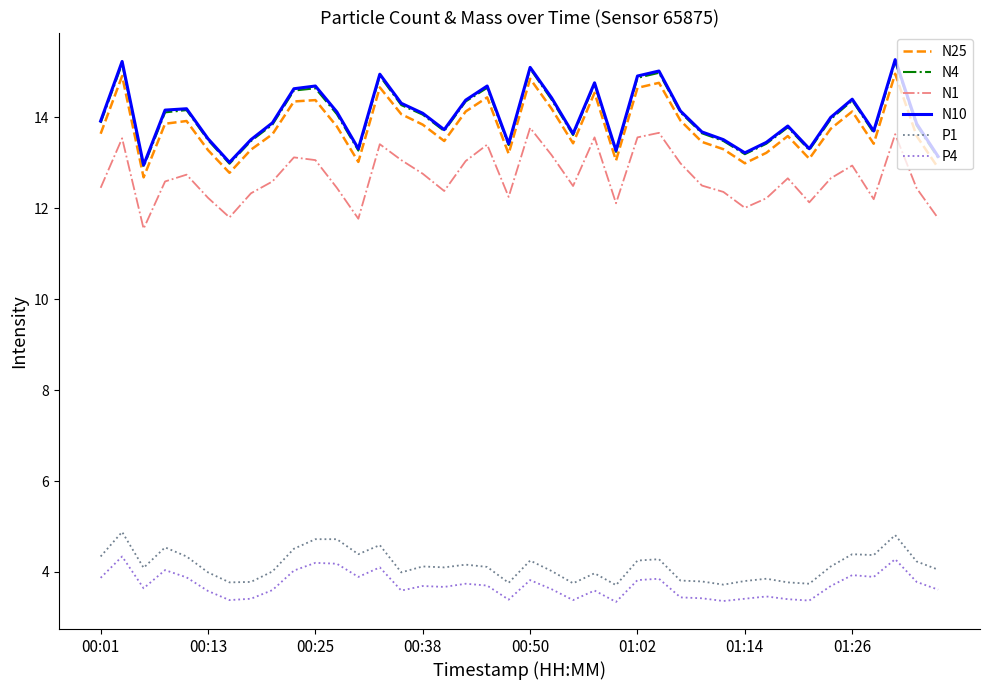

True or false: P4 and N1 intersect in this chart.

False